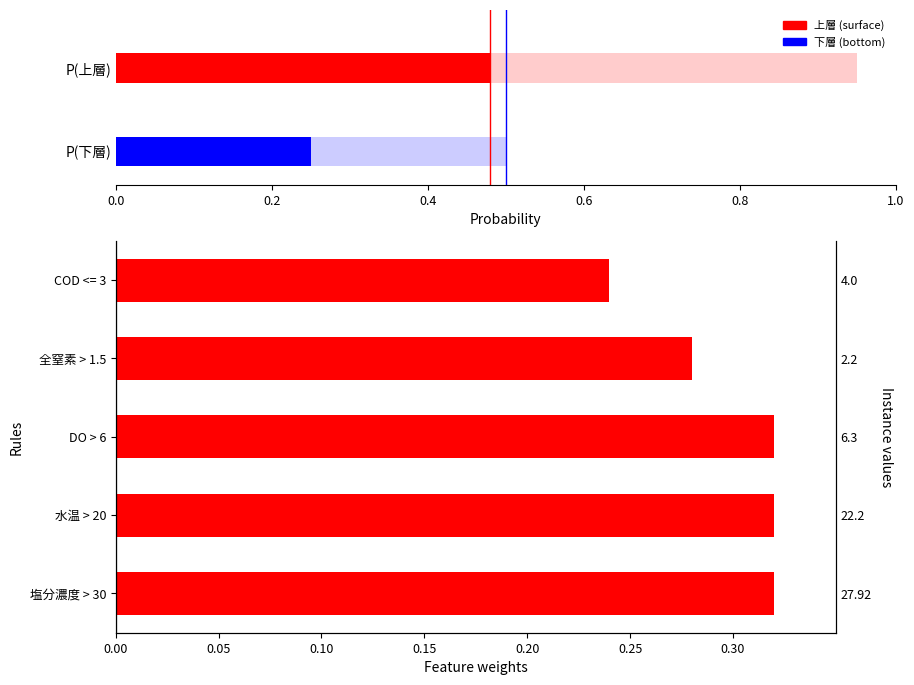

What is the sum of all values?

1.5